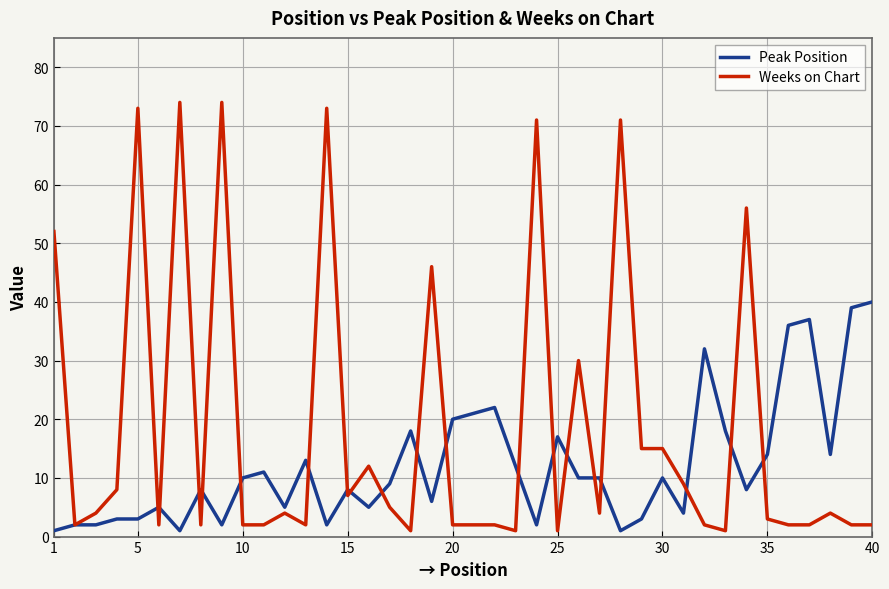

List the series in order of their peak value, highest first.

Weeks on Chart, Peak Position